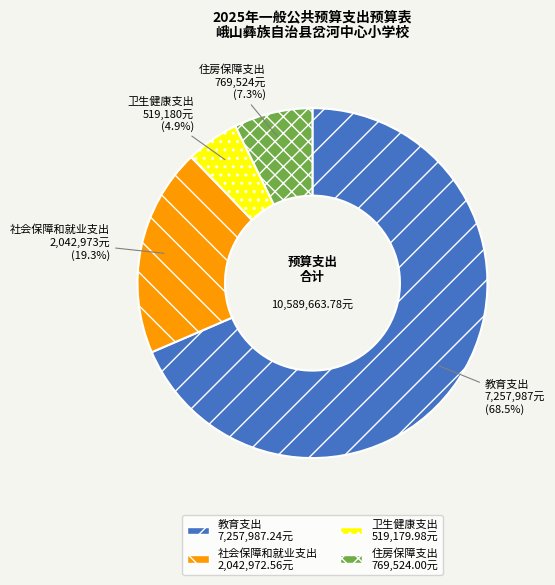

Which category has the smallest portion of the pie?

卫生健康支出